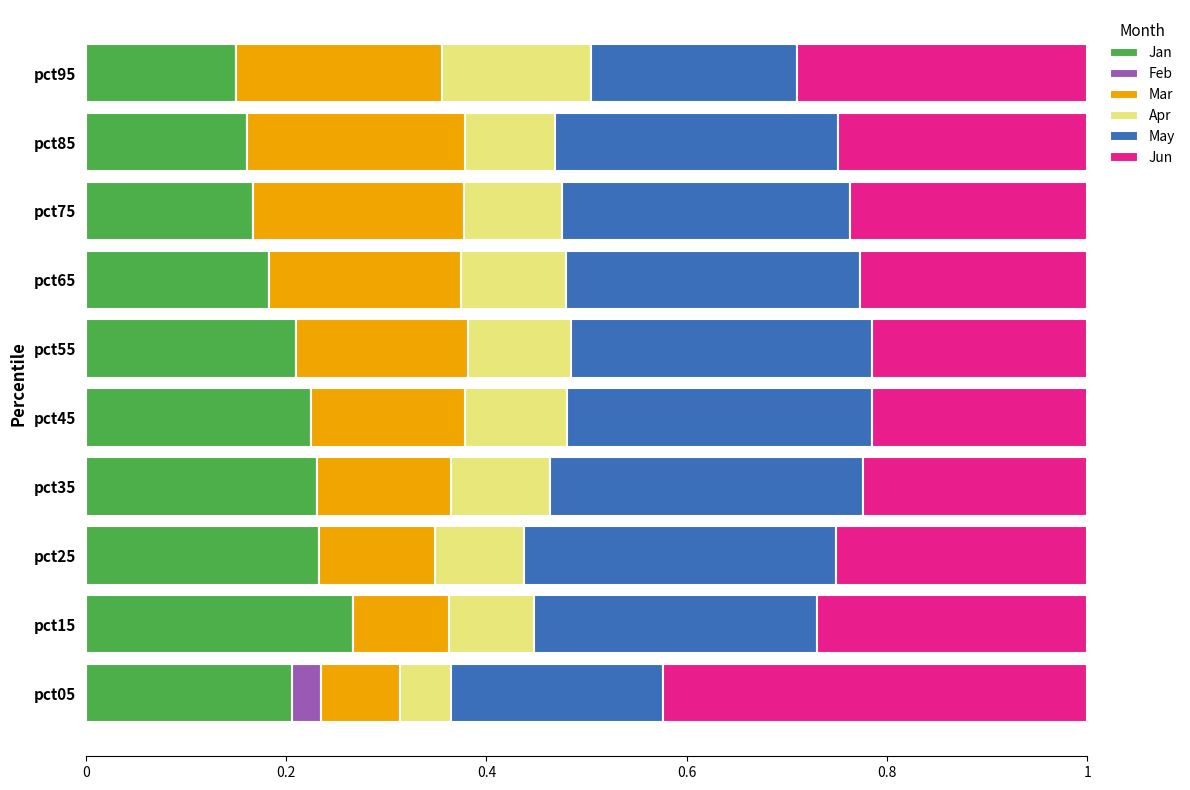

What is the total value across all series at pct05?

1.0